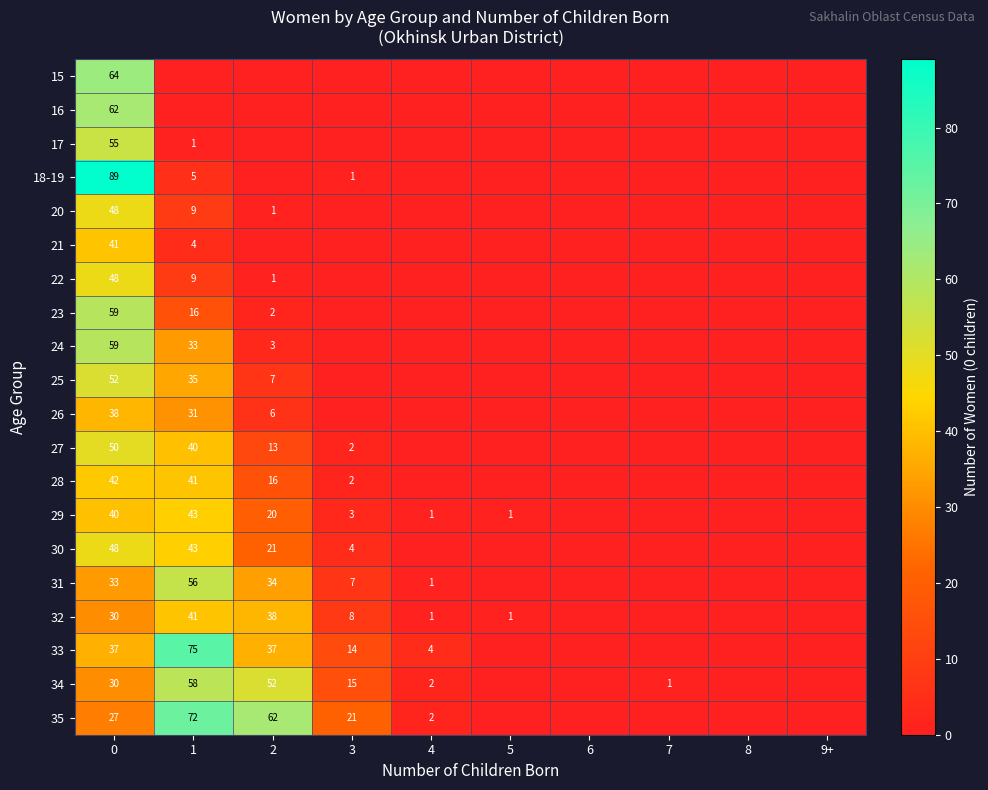

Is it true that 32 equals 1 at 5?

True